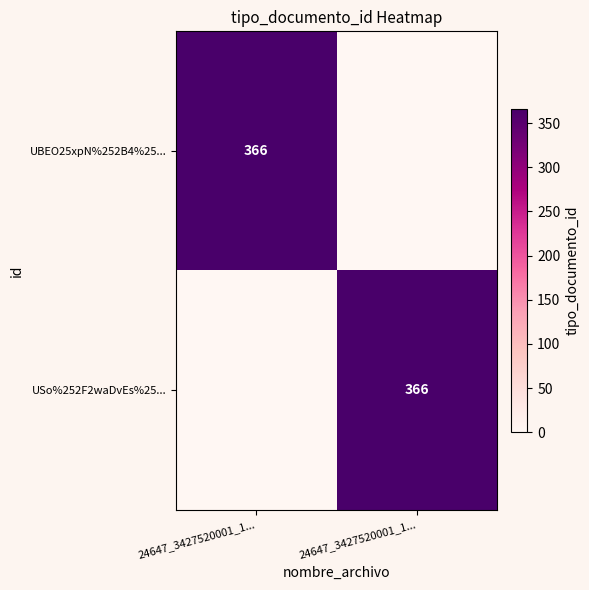

What is the average value of the USo%252F2waDvEs%25... series?

183